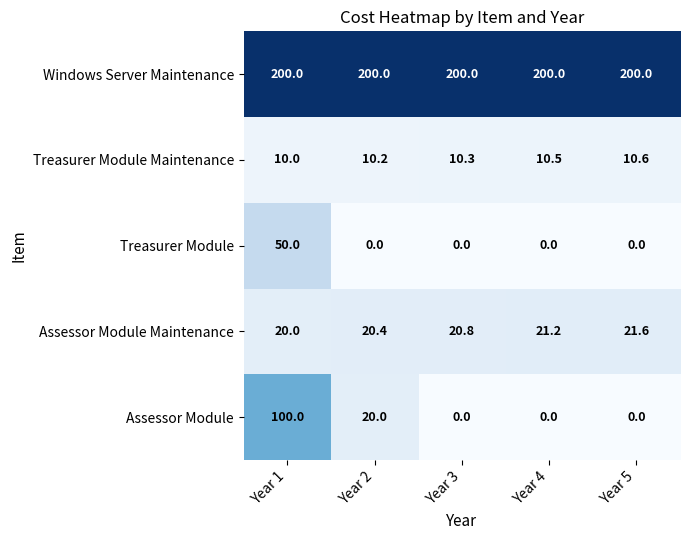

At Year 2, list the series in order from smallest to largest.

Treasurer Module, Treasurer Module Maintenance, Assessor Module, Assessor Module Maintenance, Windows Server Maintenance